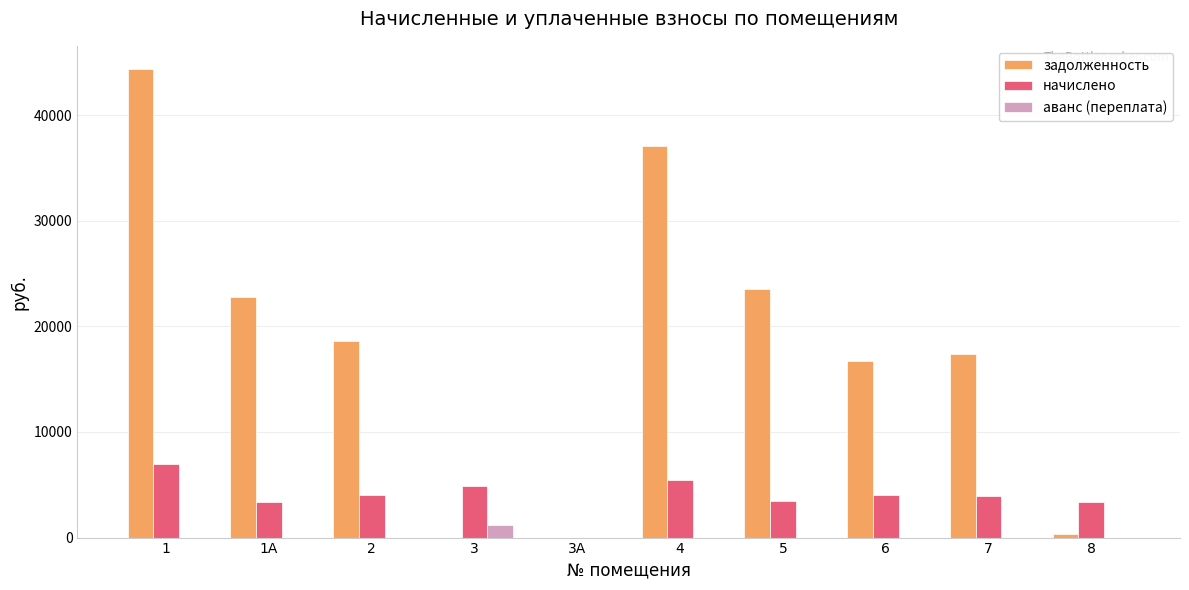

Is the value of аванс (переплата) at 8 greater than the value of начислено at 5?

No